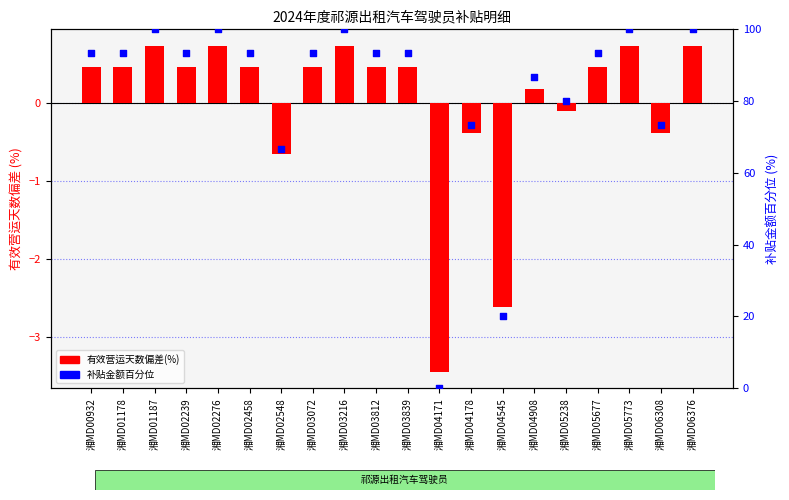

Which series has the widest spread of Y values?

补贴金额百分位